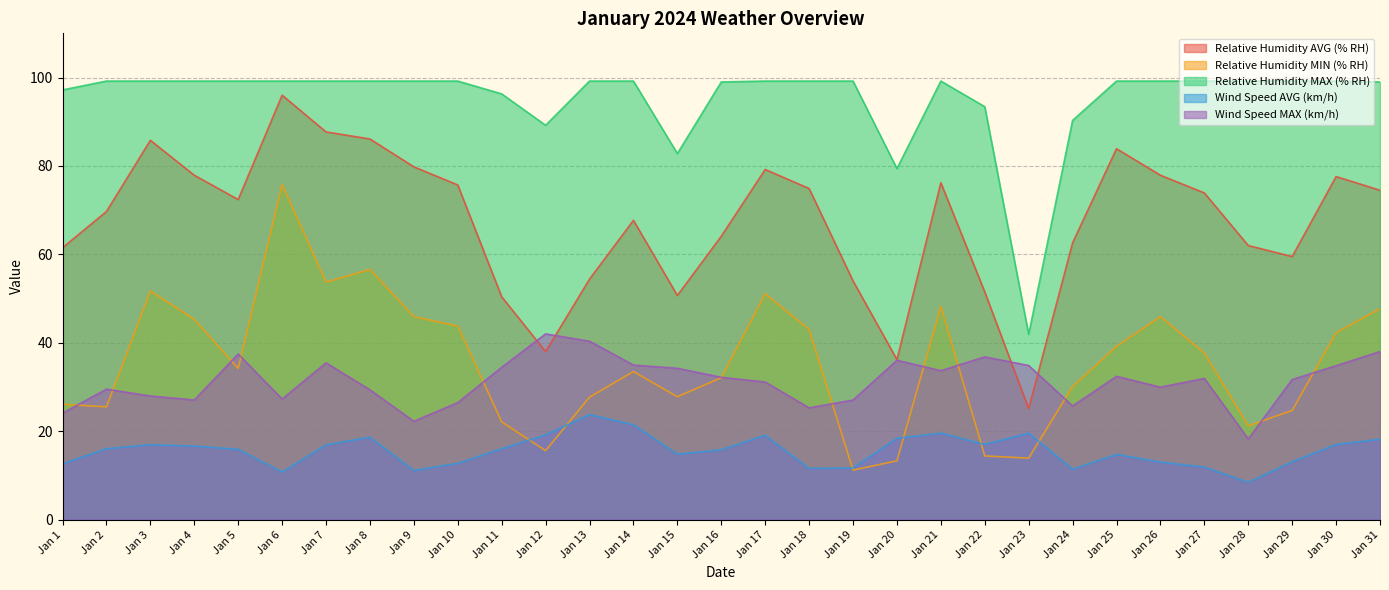

At which label does Relative Humidity AVG (% RH) reach its minimum?

Jan 23